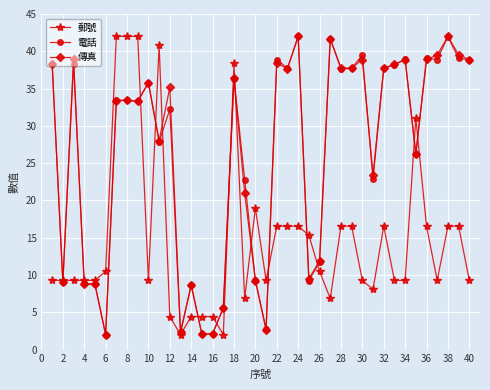

What is the minimum value for 傳真?

2.0